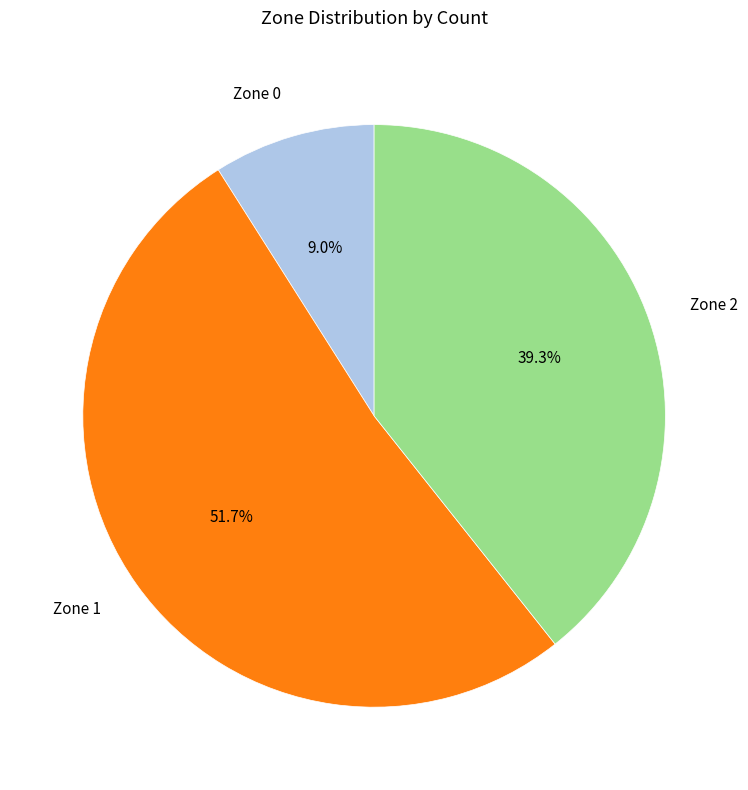

Is it true that Zone 1 is 52% of the pie?

True